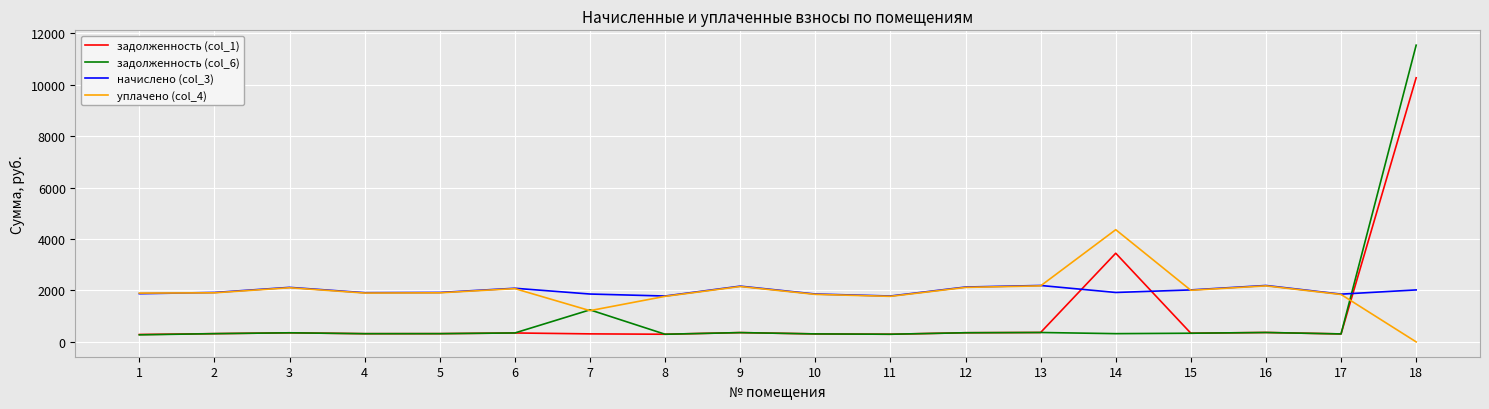

Which series has the largest range (max minus min)?

задолженность (col_6)